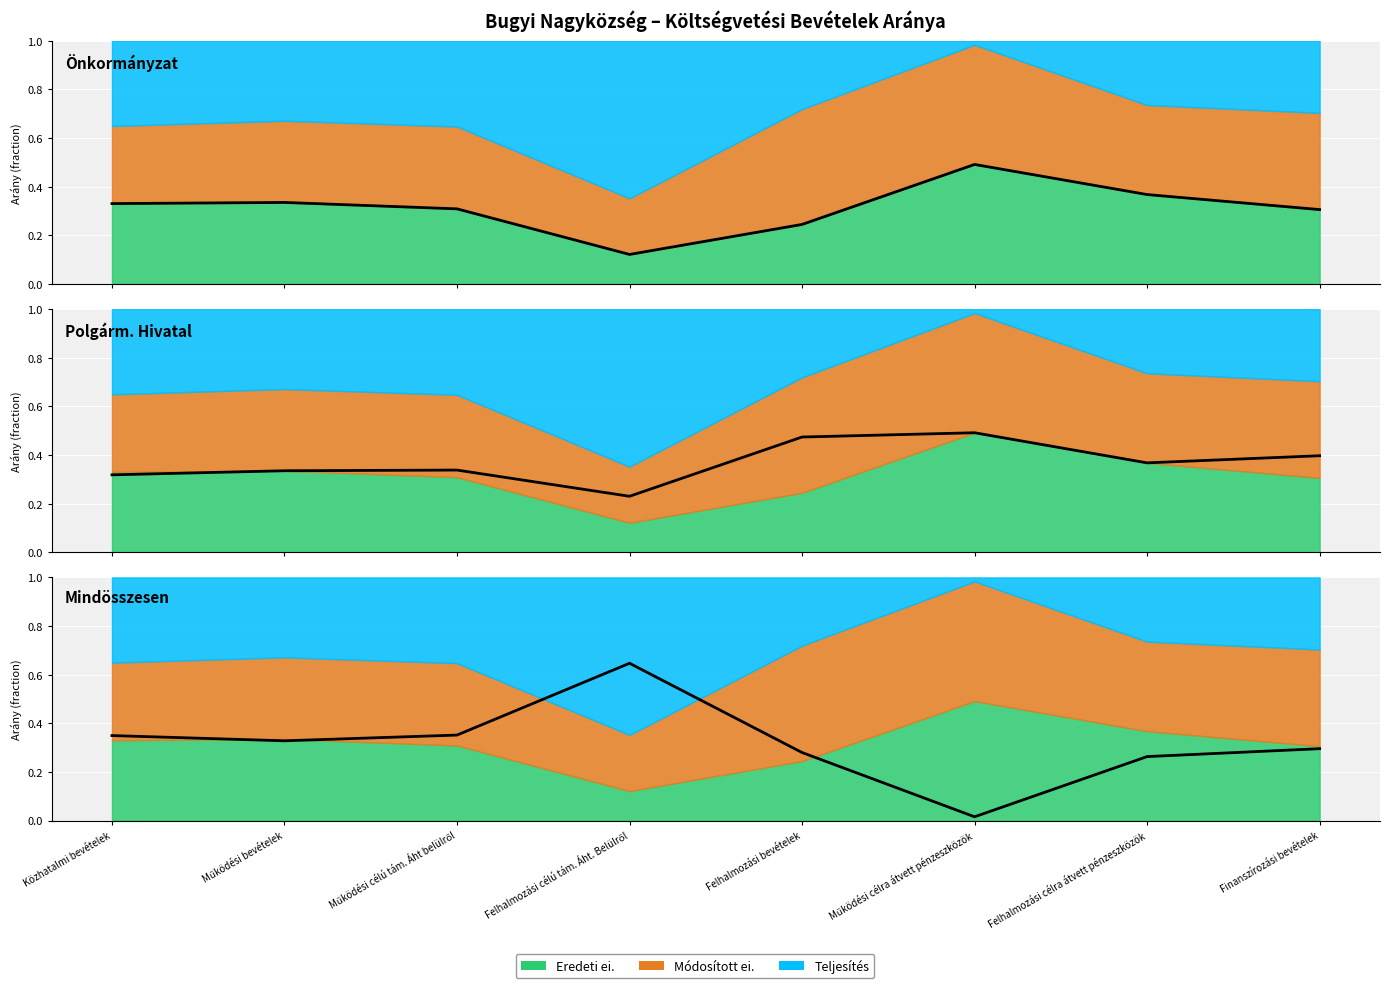

Reading left to right, list all the values displayed in this chart.

Eredeti (arány): Közhatalmi bevételek=0.3	Működési bevételek=0.3	Működési célú tám. Áht belülről=0.3	Felhalmozási célú tám. Áht. Belülről=0.1	Felhalmozási bevételek=0.2	Működési célra átvett pénzeszközök=0.5	Felhalmozási célra átvett pénzeszközök=0.4	Finanszírozási bevételek=0.3
Módosított (arány): Közhatalmi bevételek=0.3	Működési bevételek=0.3	Működési célú tám. Áht belülről=0.3	Felhalmozási célú tám. Áht. Belülről=0.2	Felhalmozási bevételek=0.5	Működési célra átvett pénzeszközök=0.5	Felhalmozási célra átvett pénzeszközök=0.4	Finanszírozási bevételek=0.4
Teljesítés (arány): Közhatalmi bevételek=0.4	Működési bevételek=0.3	Működési célú tám. Áht belülről=0.4	Felhalmozási célú tám. Áht. Belülről=0.6	Felhalmozási bevételek=0.3	Működési célra átvett pénzeszközök=0.0	Felhalmozási célra átvett pénzeszközök=0.3	Finanszírozási bevételek=0.3